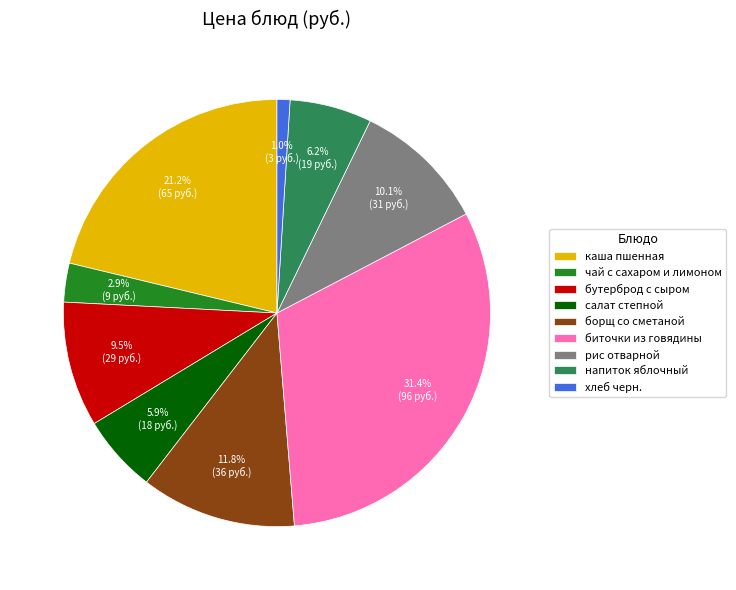

Is it true that борщ со сметаной is 2% of the pie?

False